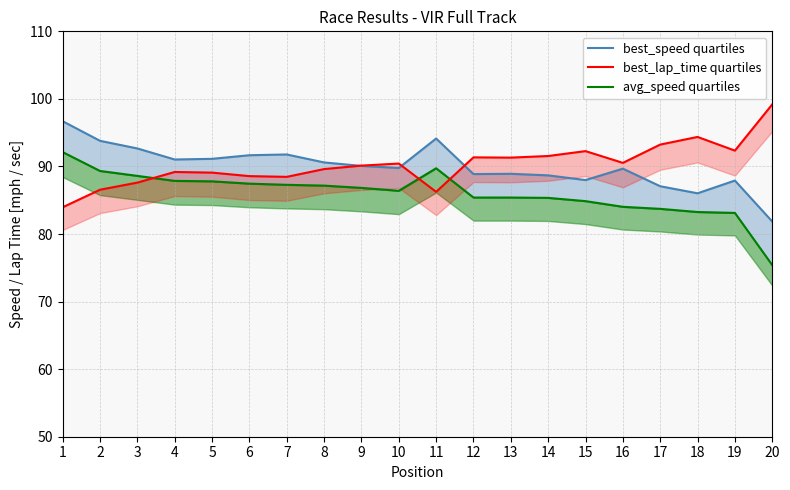

What is the difference between the second highest and second lowest values in the Best Speed series?

8.1